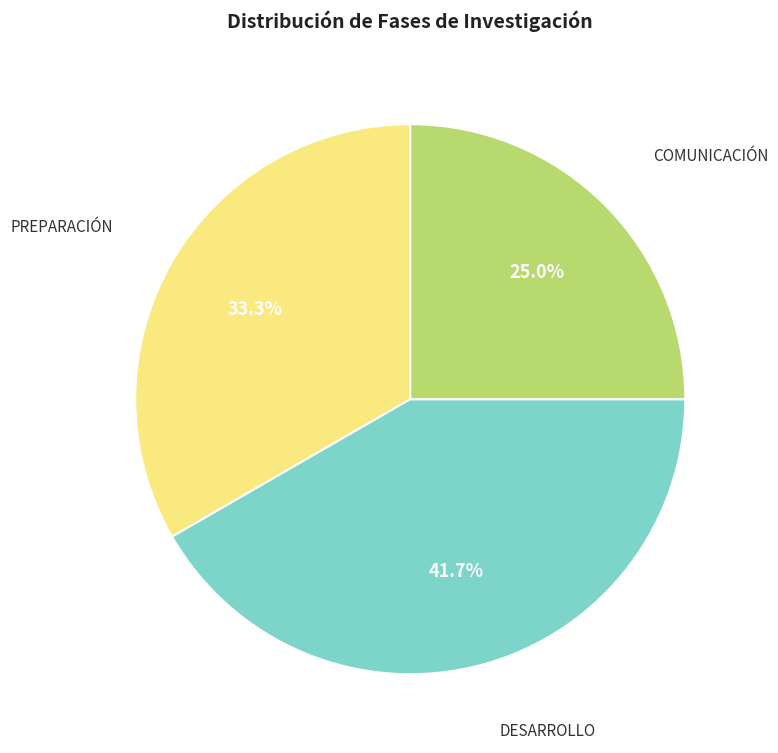

Is there any slice that represents more than half of the pie?

No